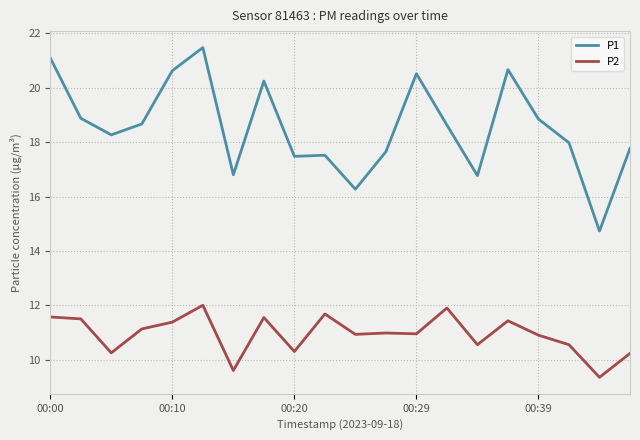

True or false: P2 and P1 cross at least once.

False